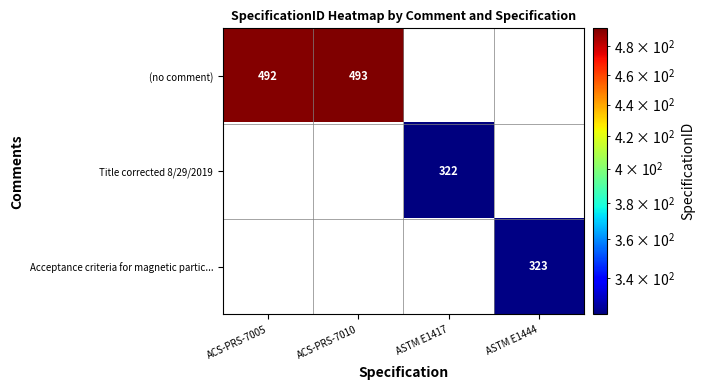

The value of (no comment) at ACS-PRS-7005 is 654. True or false?

False